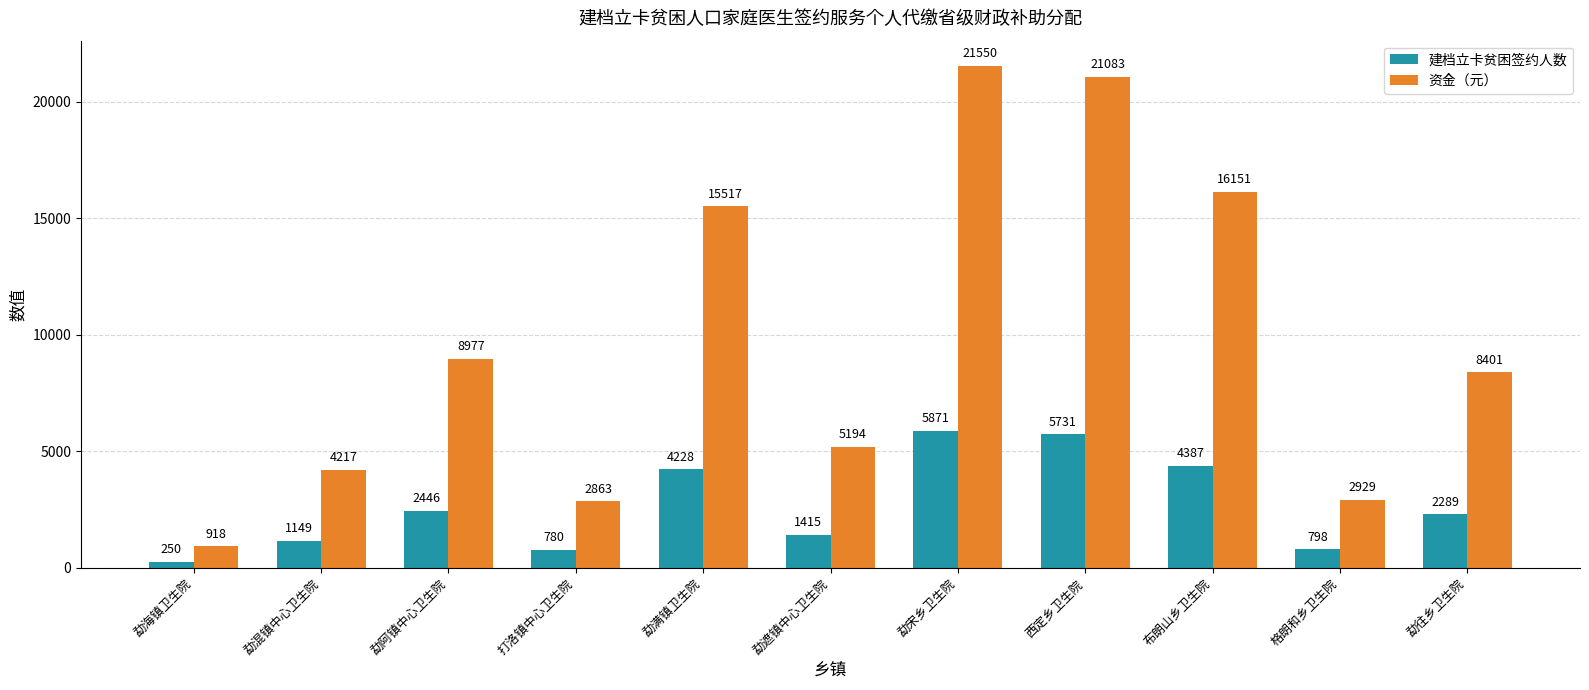

Is it true that 资金（元） equals 918 at 勐海镇卫生院?

True